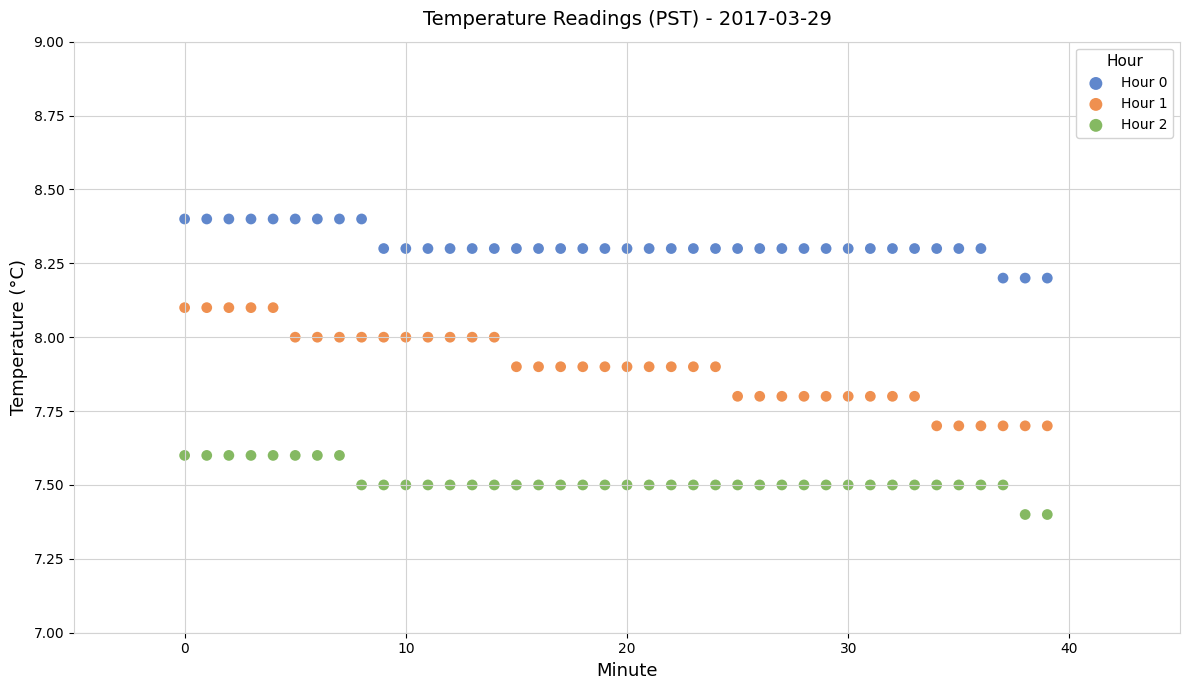

Across all data points, what is the range of Y values (max minus min)?

1.0